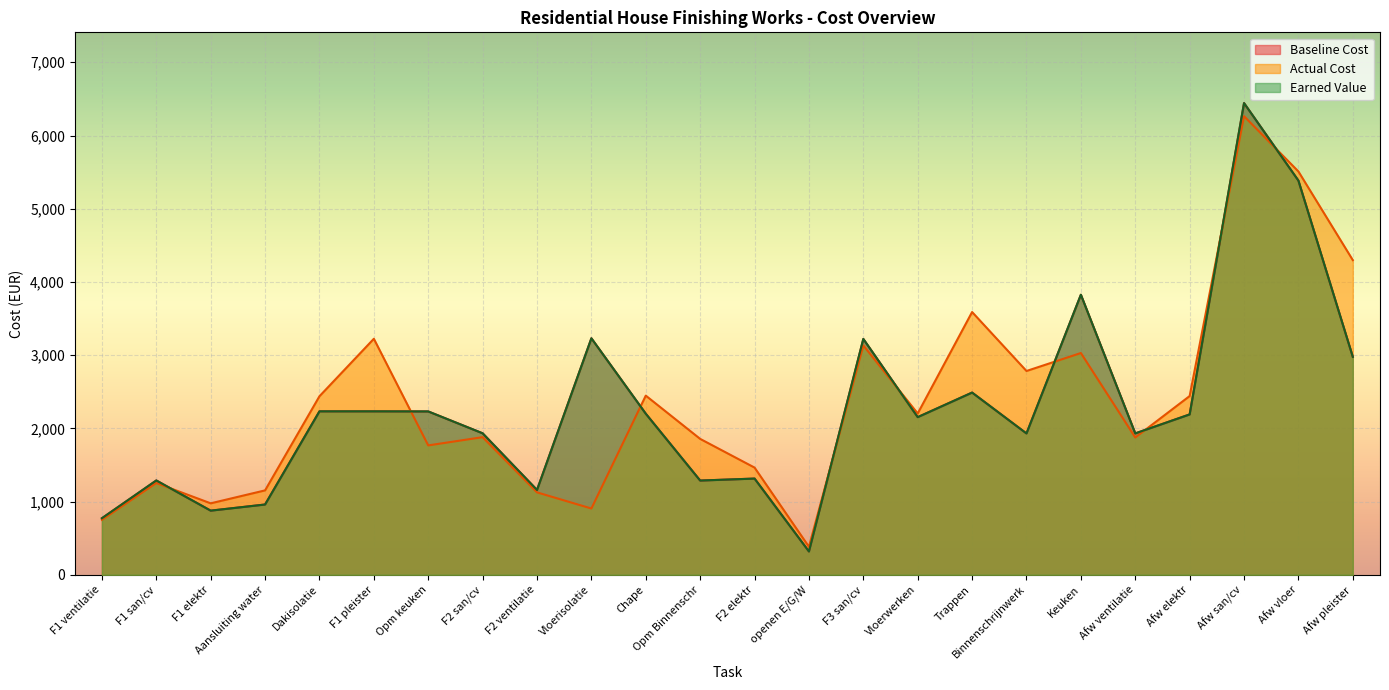

What are all the series names shown in the legend?

Baseline Cost, Actual Cost, Earned Value